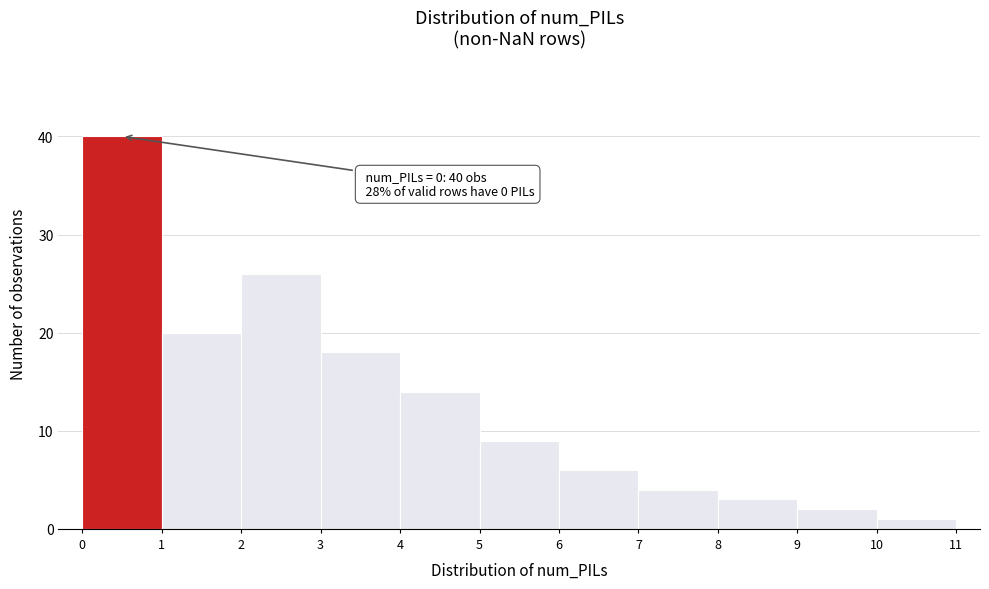

Over which range of the x-axis is the bar tallest?

0 to 1